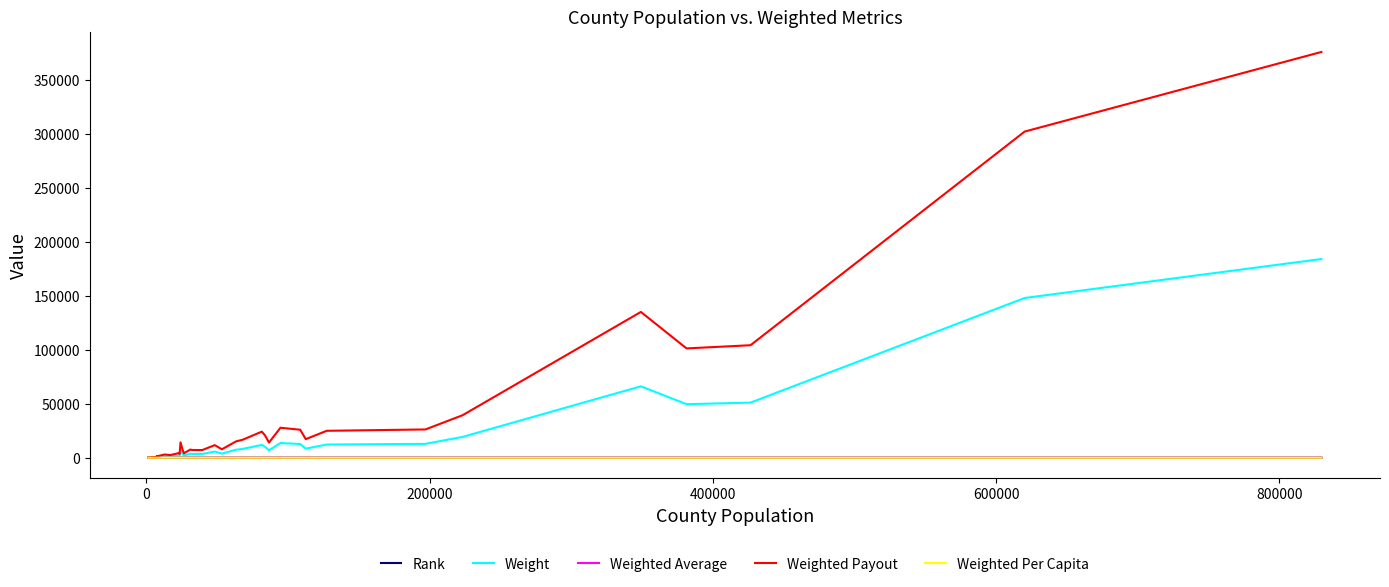

Which series has the largest total across all categories?

Weighted Payout